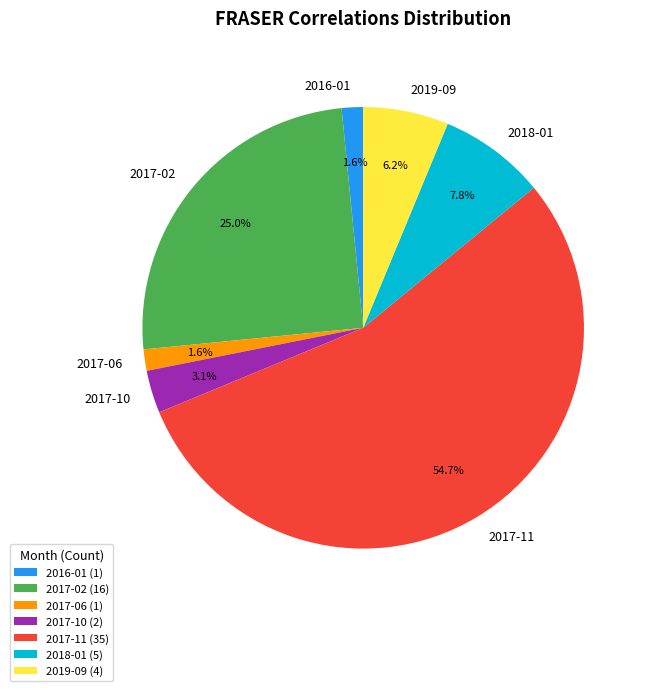

What is the ratio of the value at 2019-09 to the value at 2017-10?

2.0